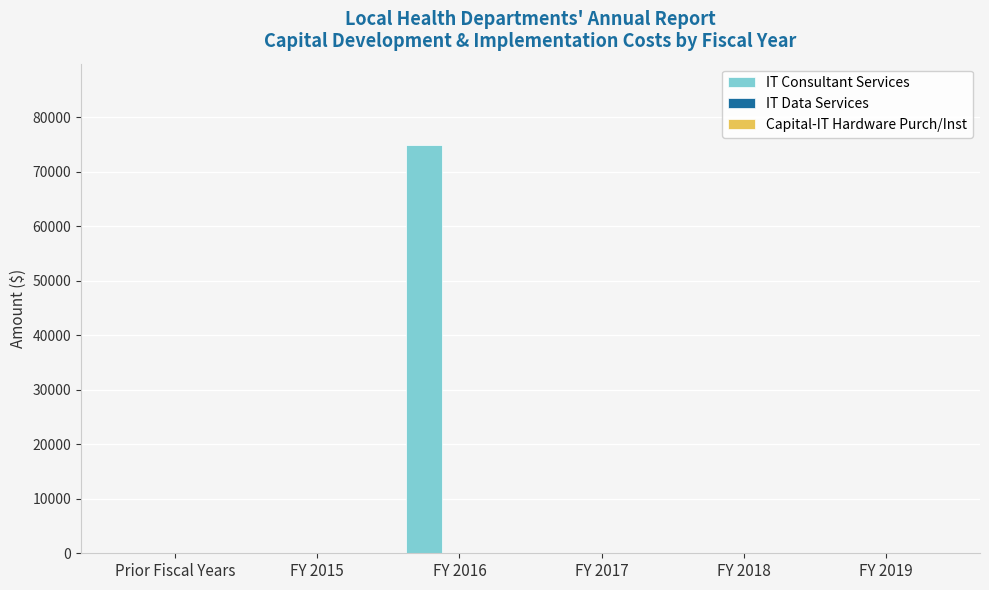

Reading left to right, what are all the values shown in this chart?

Prior Fiscal Years=0	FY 2015=0	FY 2016=74880	FY 2017=0	FY 2018=0	FY 2019=0